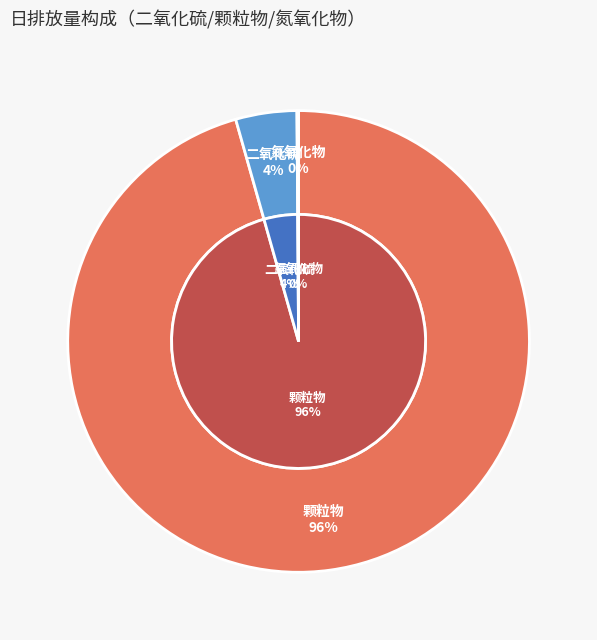

Count the number of slices in the pie.

3